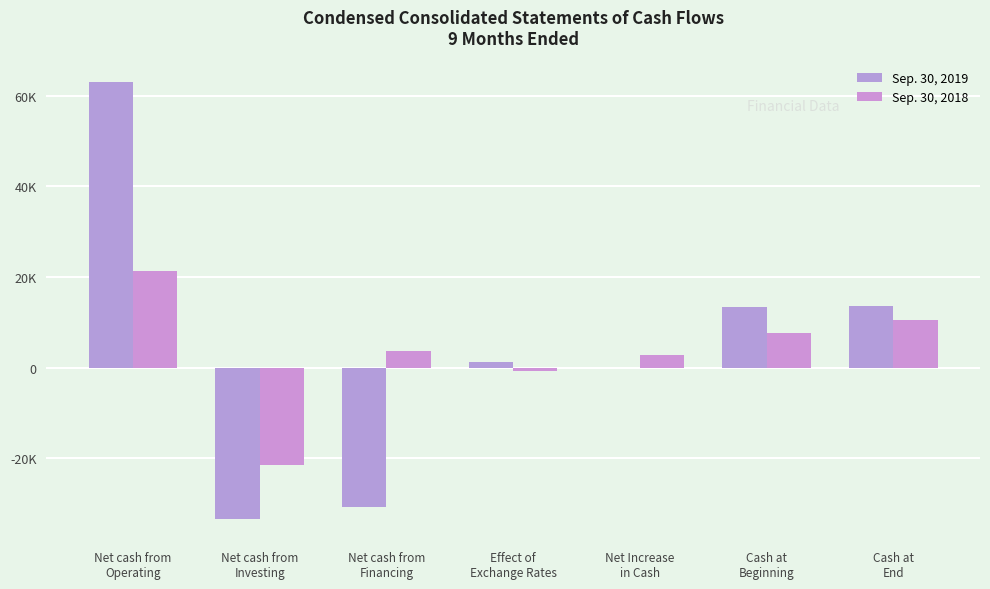

What is the sum of the Sep. 30, 2018 values at Net cash from
Financing and Net Increase
in Cash?

6455